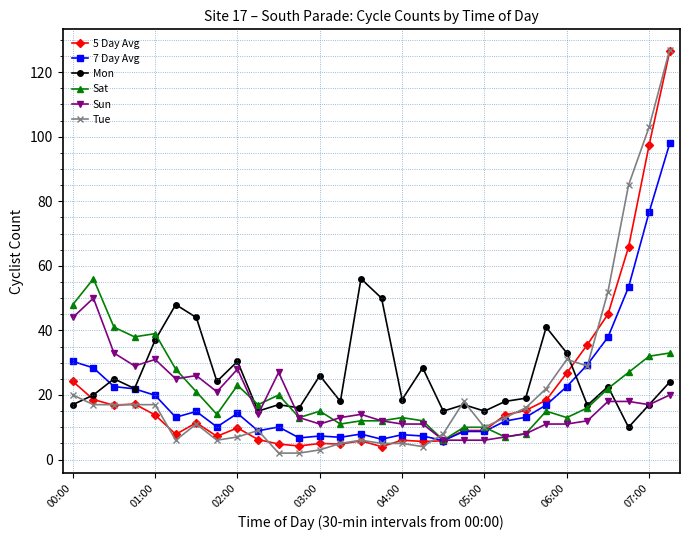

Which series has the largest range (max minus min)?

Tue